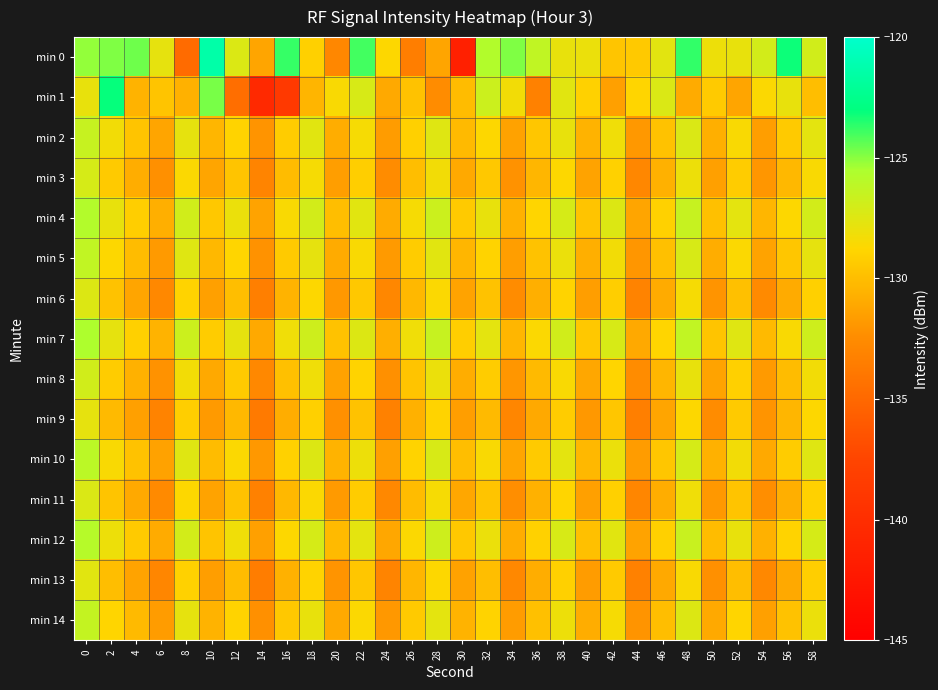

Rank the series at 20 from highest to lowest value.

min 1, min 7, min 4, min 12, min 10, min 2, min 5, min 14, min 8, min 3, min 11, min 6, min 13, min 9, min 0